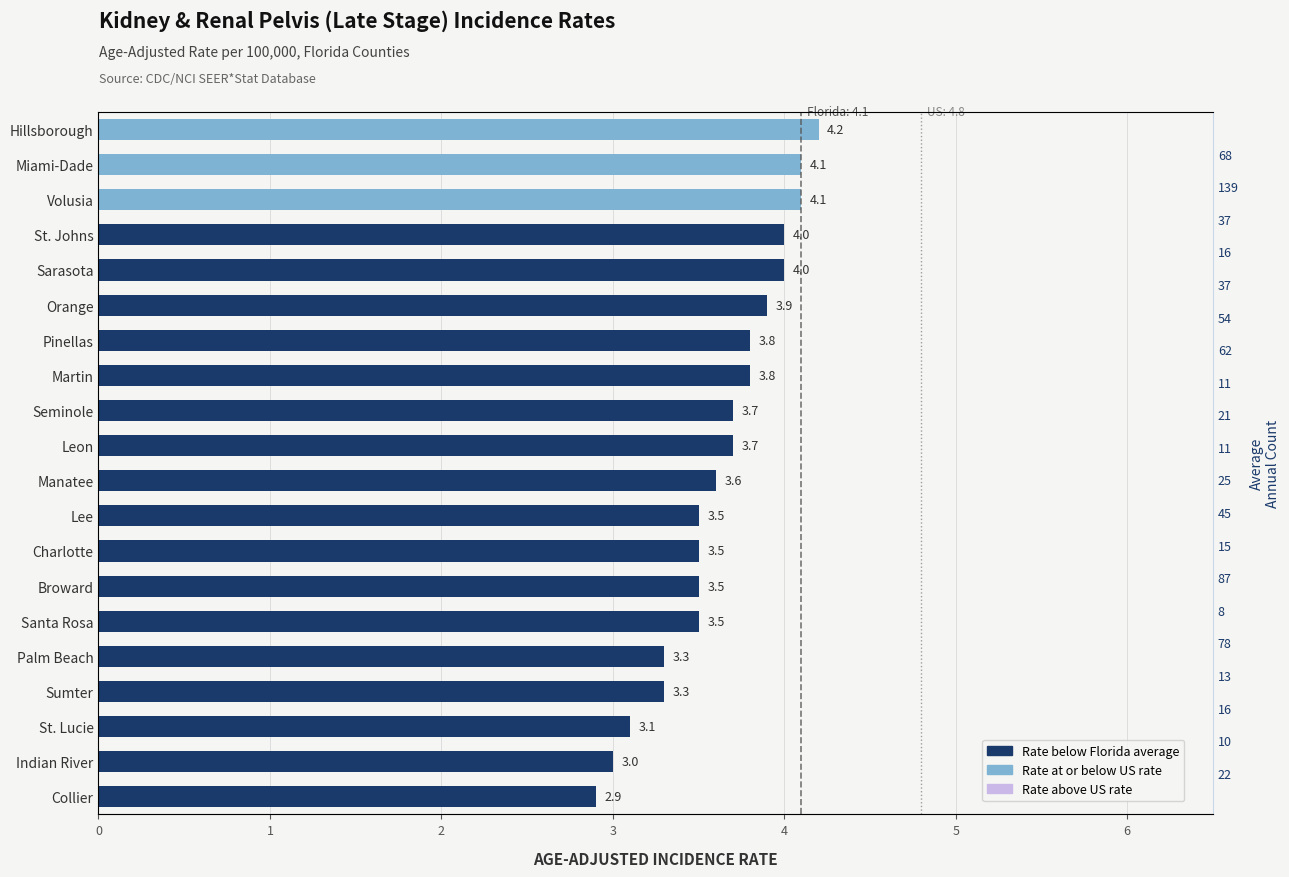

True or false: the data shows 4.1 at Miami-Dade.

True